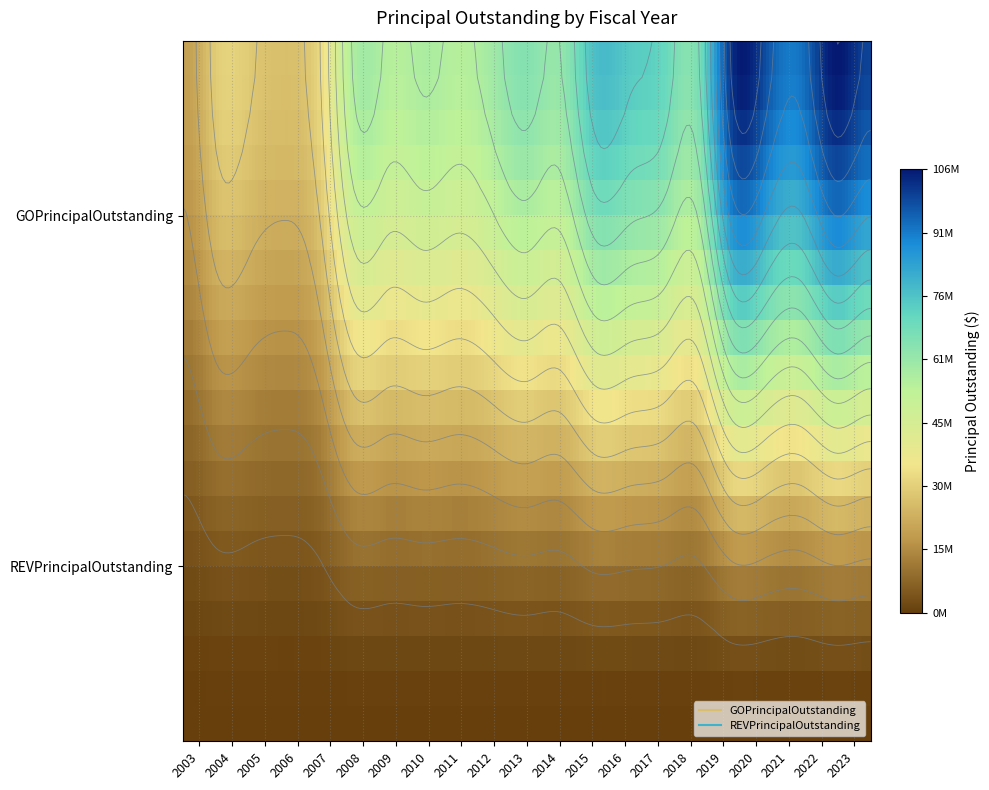

List the series in order of their overall mean, lowest first.

REVPrincipalOutstanding, GOPrincipalOutstanding